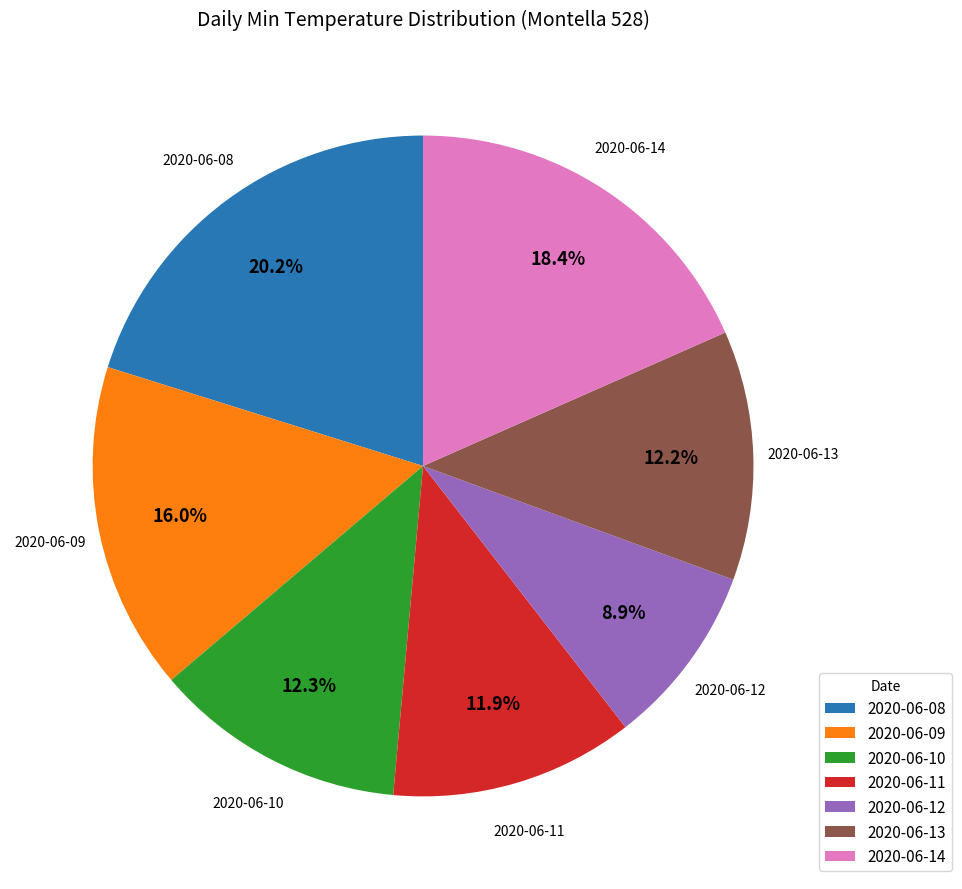

Which has a higher value, 2020-06-12 or 2020-06-13?

2020-06-13